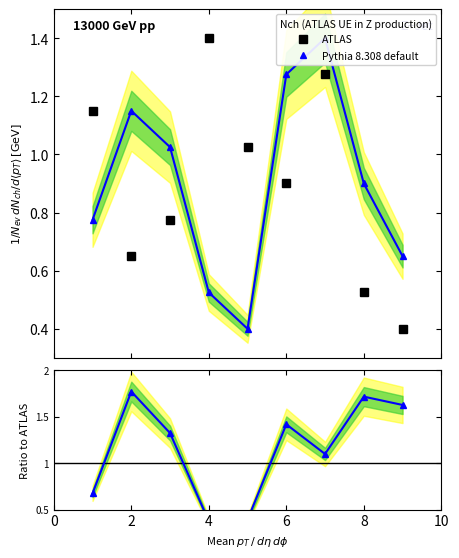

Where does the Pythia 8.308 default series first go above 1?

2